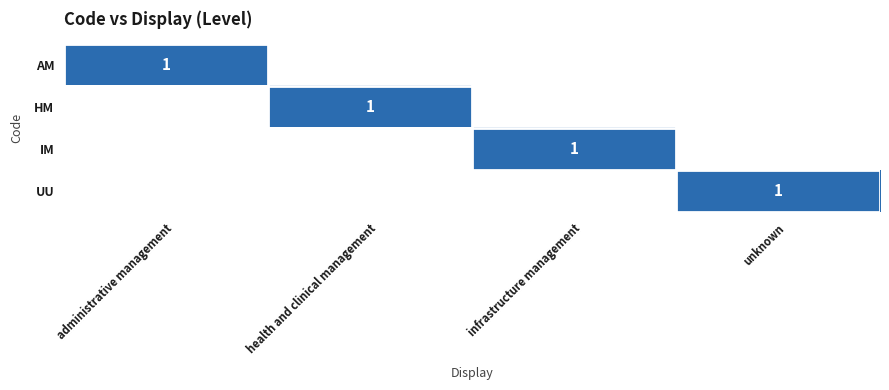

Which label corresponds to the largest value in the chart?

administrative management